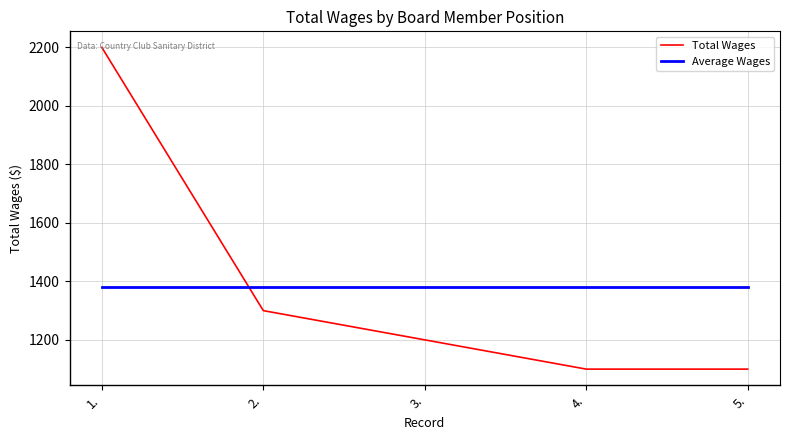

Which series ends up on top after the final intersection of Average Wages and Total Wages?

Average Wages